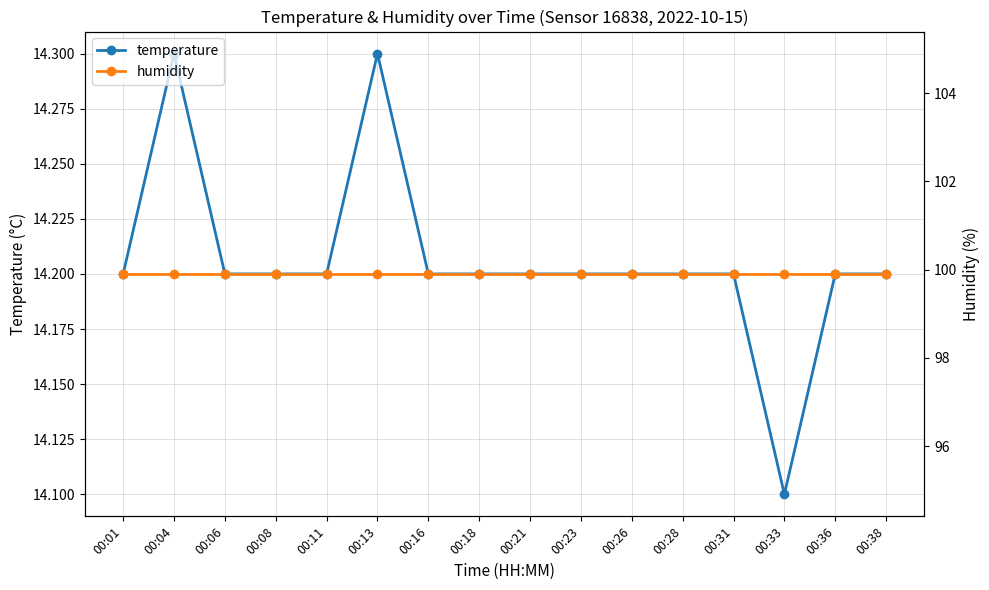

True or false: humidity and temperature intersect in this chart.

False